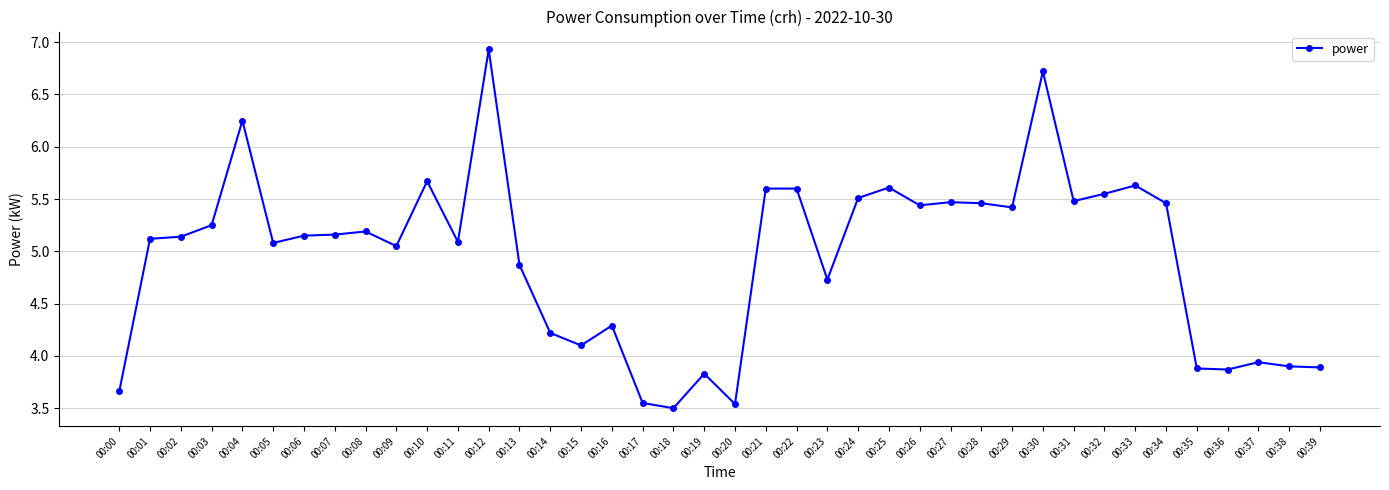

True or false: the data has more than 0 interior local peaks.

True